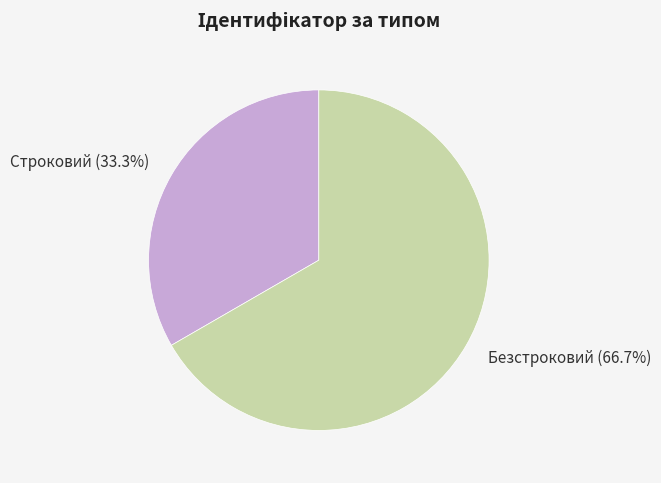

To the nearest percent, what percentage of the pie is Строковий?

33%